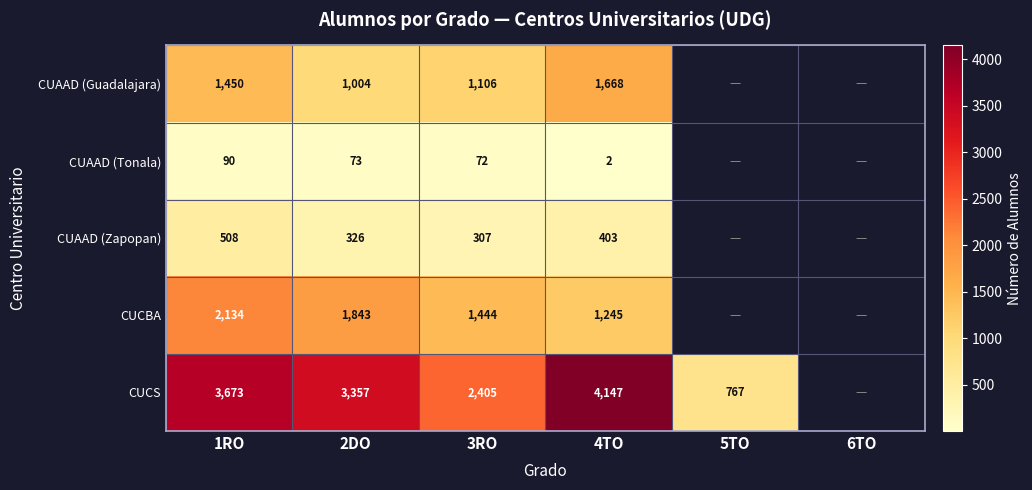

What is the total value across all series at 4TO?

7465